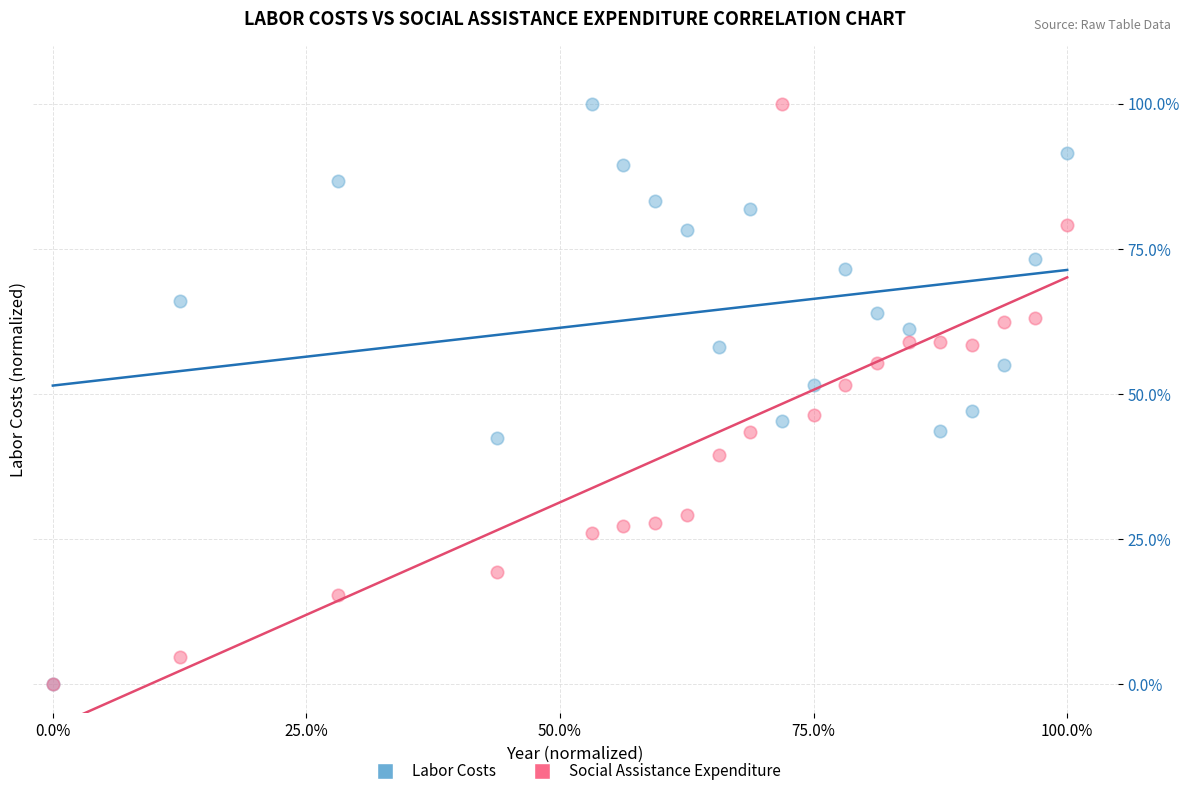

What are all the series names shown in the legend?

Labor Costs, Social Assistance Expenditure